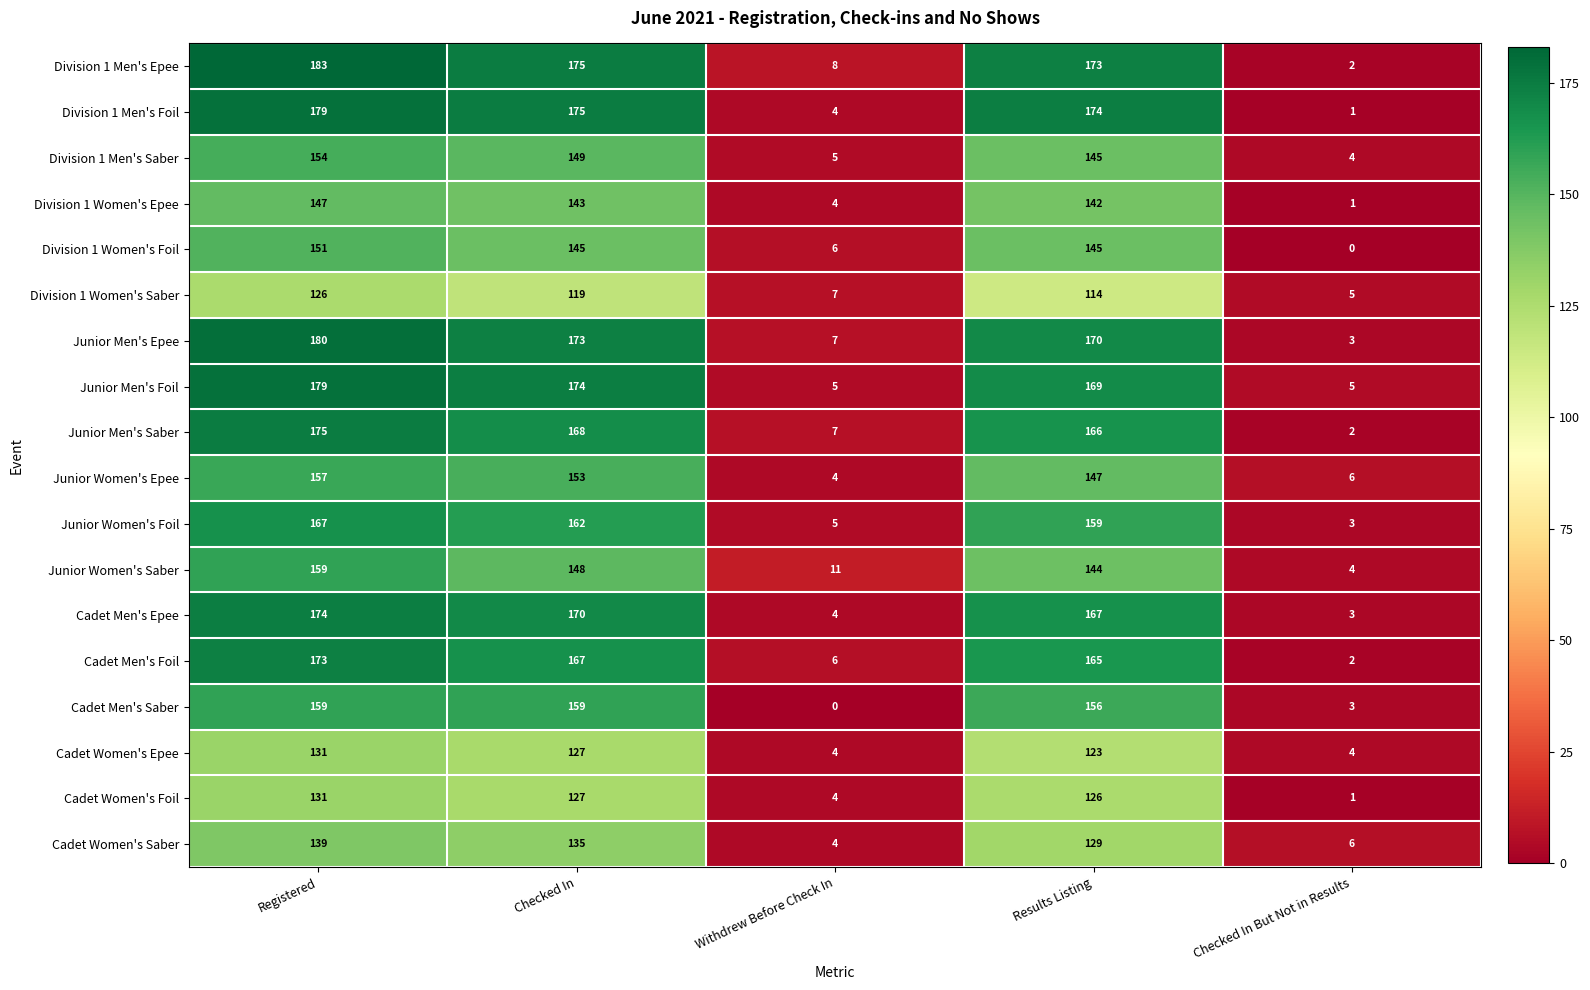

Which series has the largest range (max minus min)?

Division 1 Men's Epee